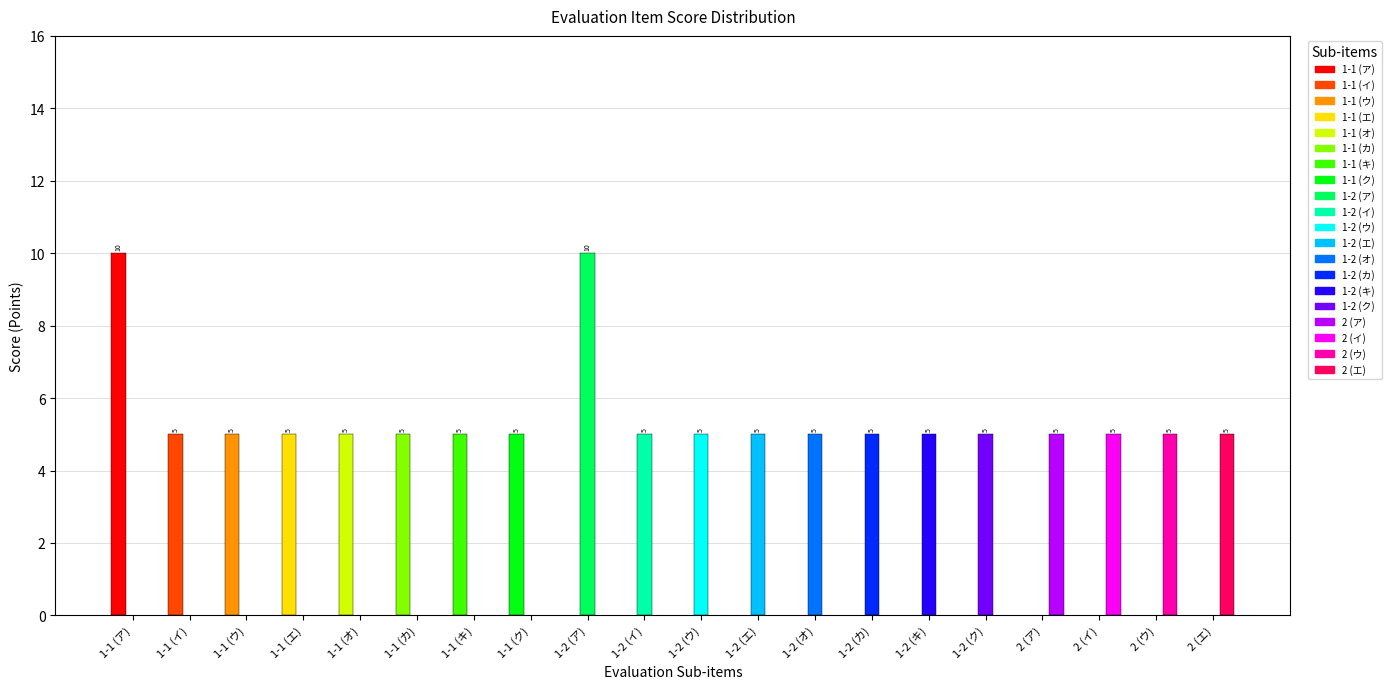

True or false: 1-1 base has a value of 15 at 1-1 (ア).

False